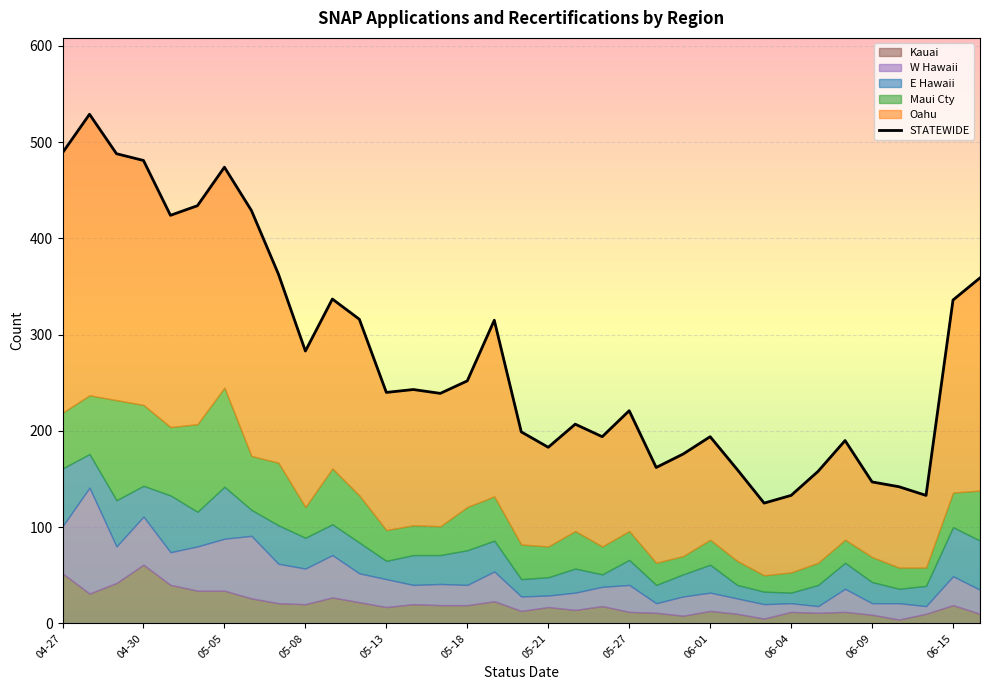

What is the sum of the values at 17 and 12?

439